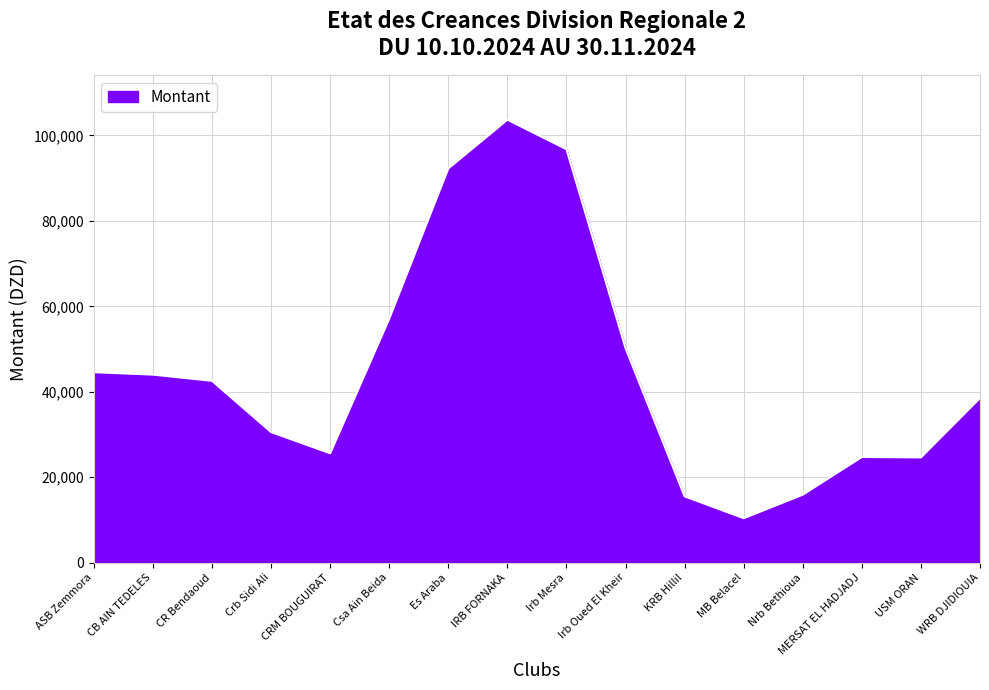

True or false: the data shows 44571.8 at ASB Zemmora.

True